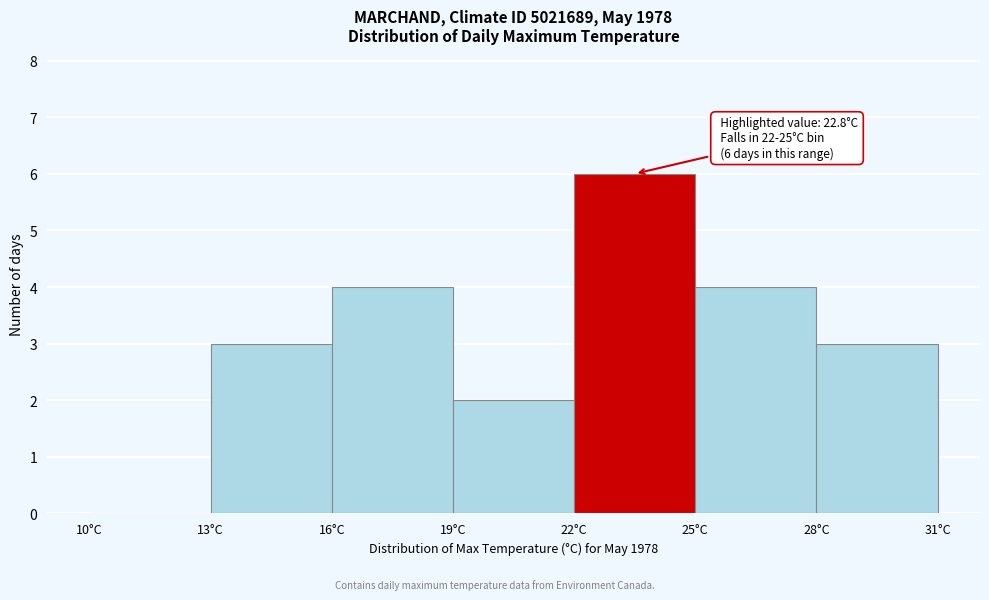

Over which range of the x-axis is the bar tallest?

22 to 25